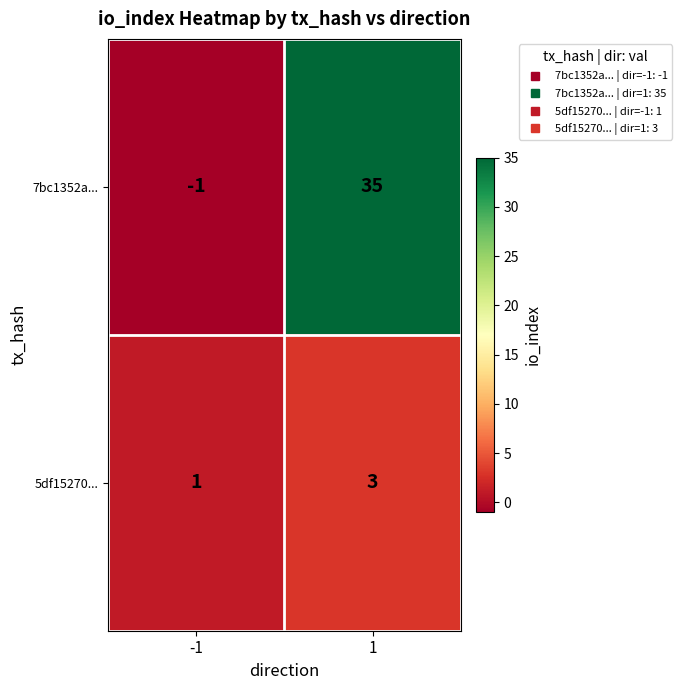

List the series in order of their peak value, highest first.

7bc1352a..., 5df15270...